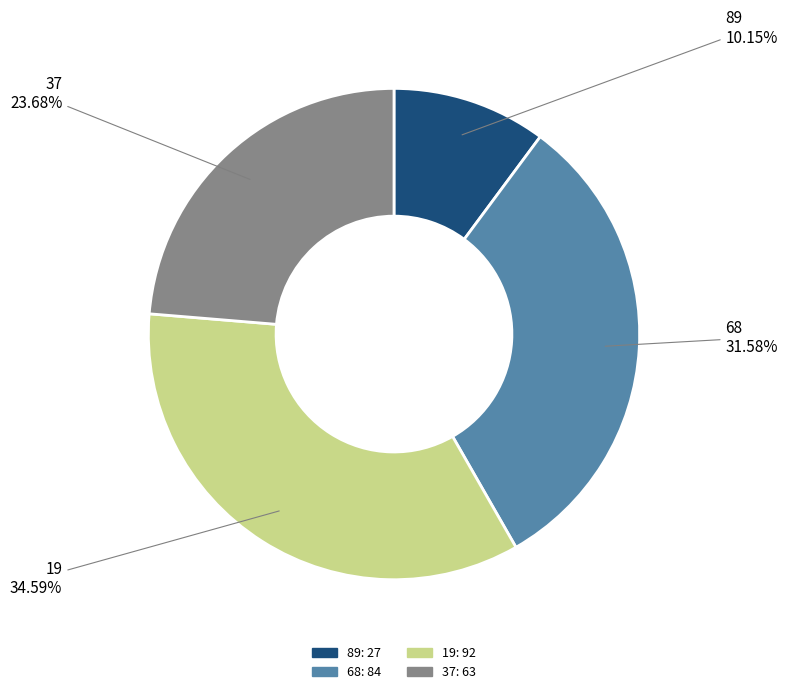

How many slices are in this pie chart?

4